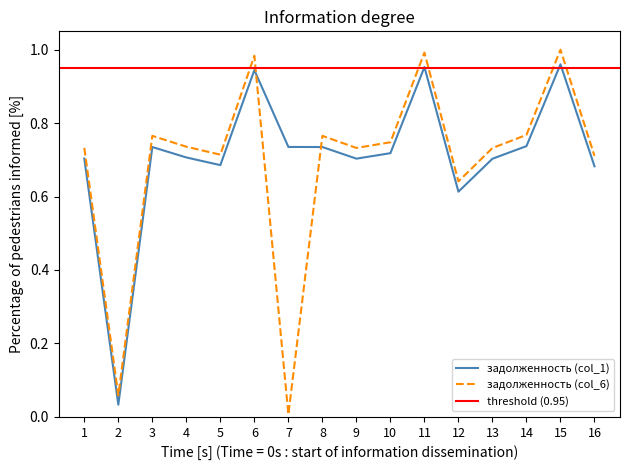

The value of задолженность (col_1) at 11 is 1.7. True or false?

False